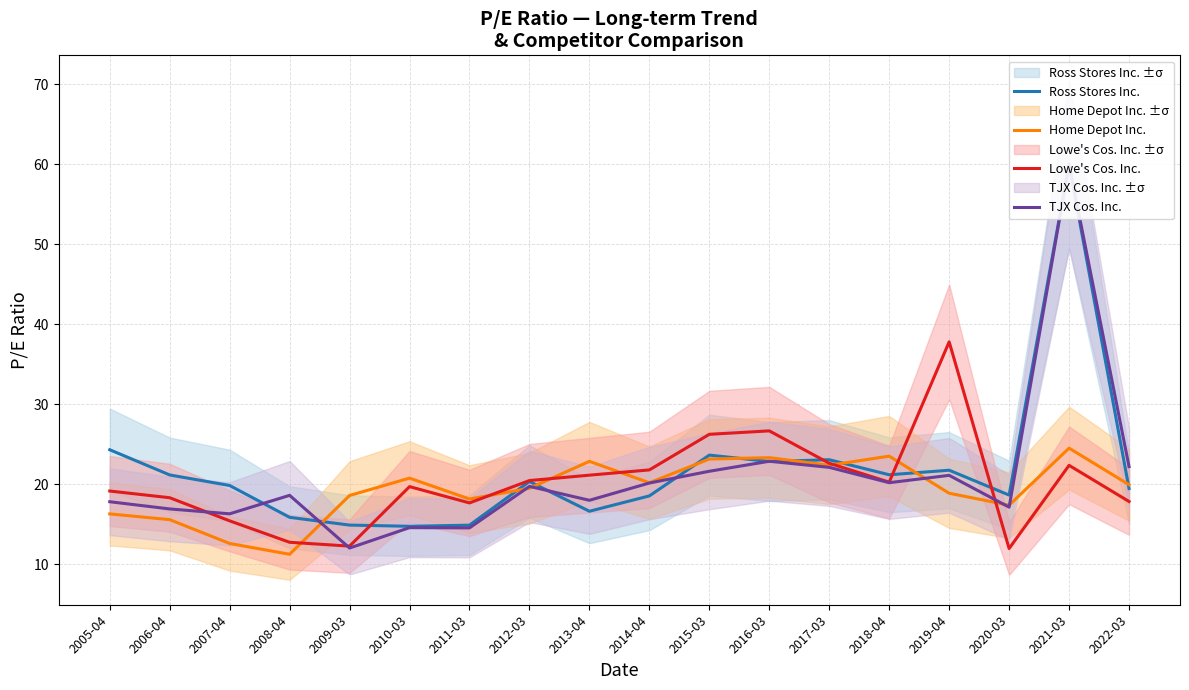

What is the label of the 1st point from the left?

2005-04